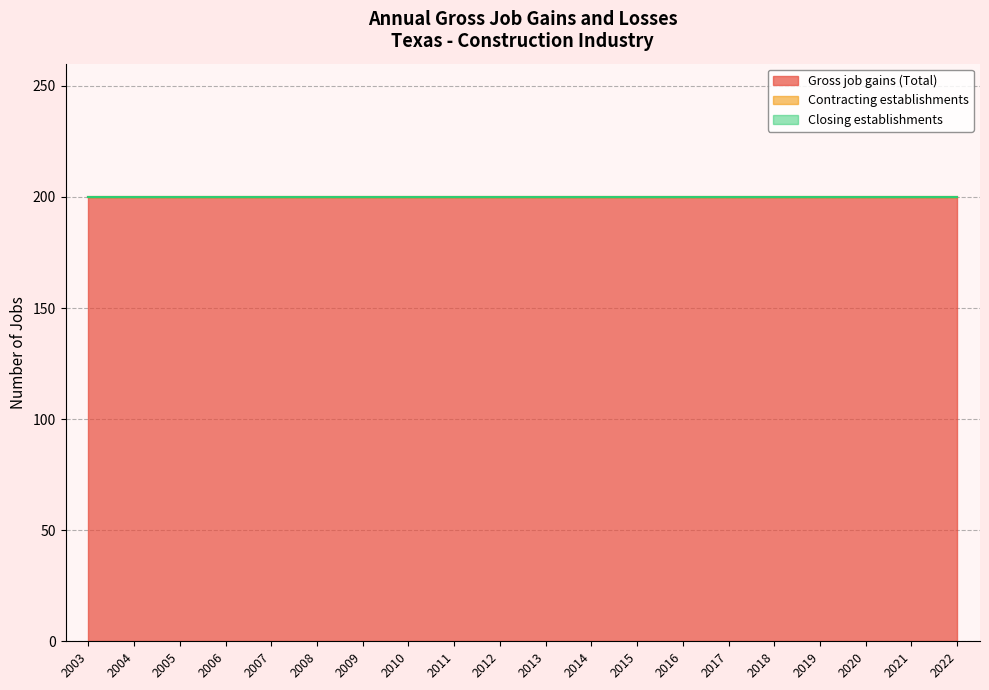

True or false: Contracting establishments and Gross job gains (Total) intersect in this chart.

False